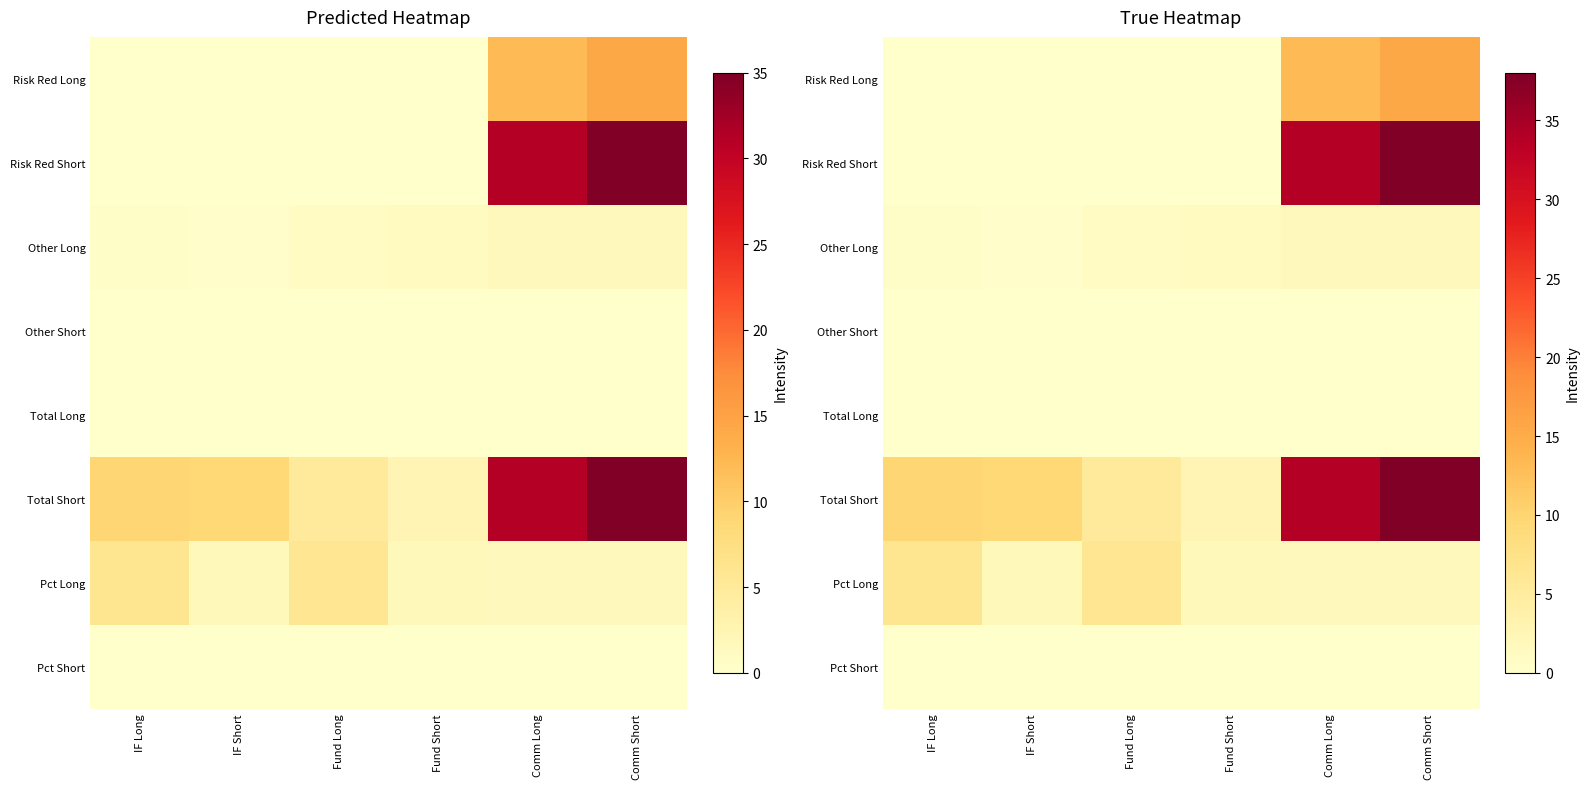

At how many categories does at least one series exceed 29?

2